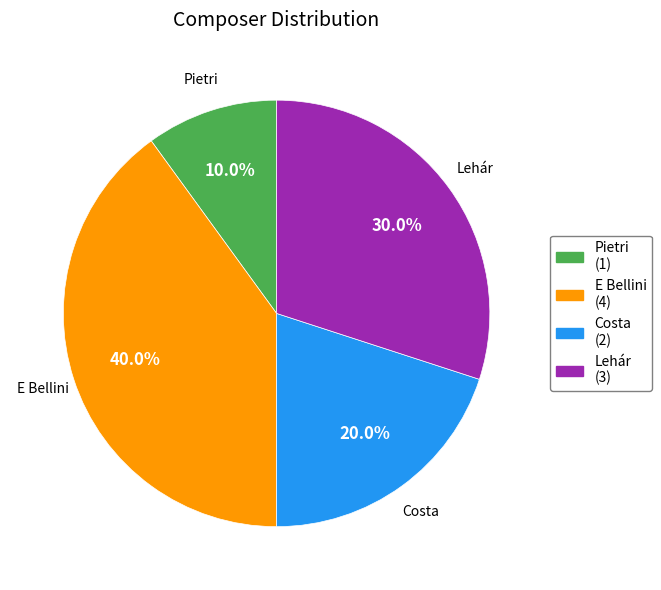

To the nearest percent, what is the combined percentage of Pietri and E Bellini?

50%